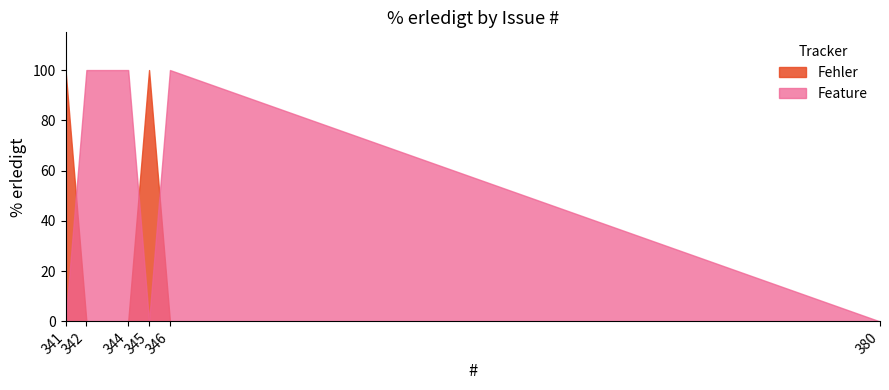

Between 341 and 342, which series saw the biggest shift?

Fehler